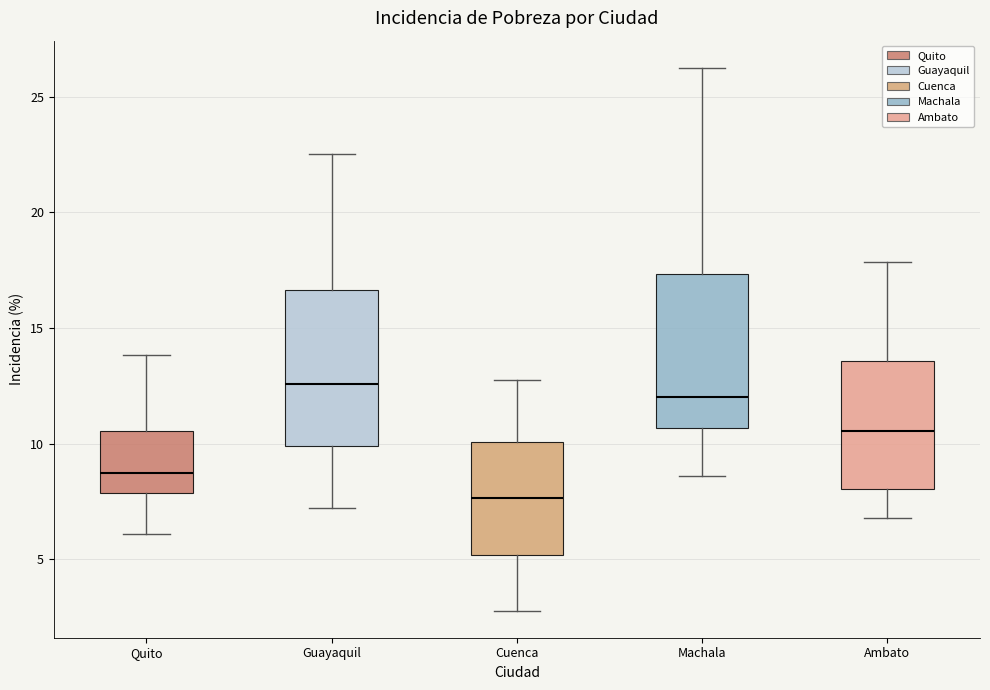

Where does the median line of the box for Ambato sit on the y-axis? The values are not printed on the chart, so give them approximately, as read against the axis.

10.5